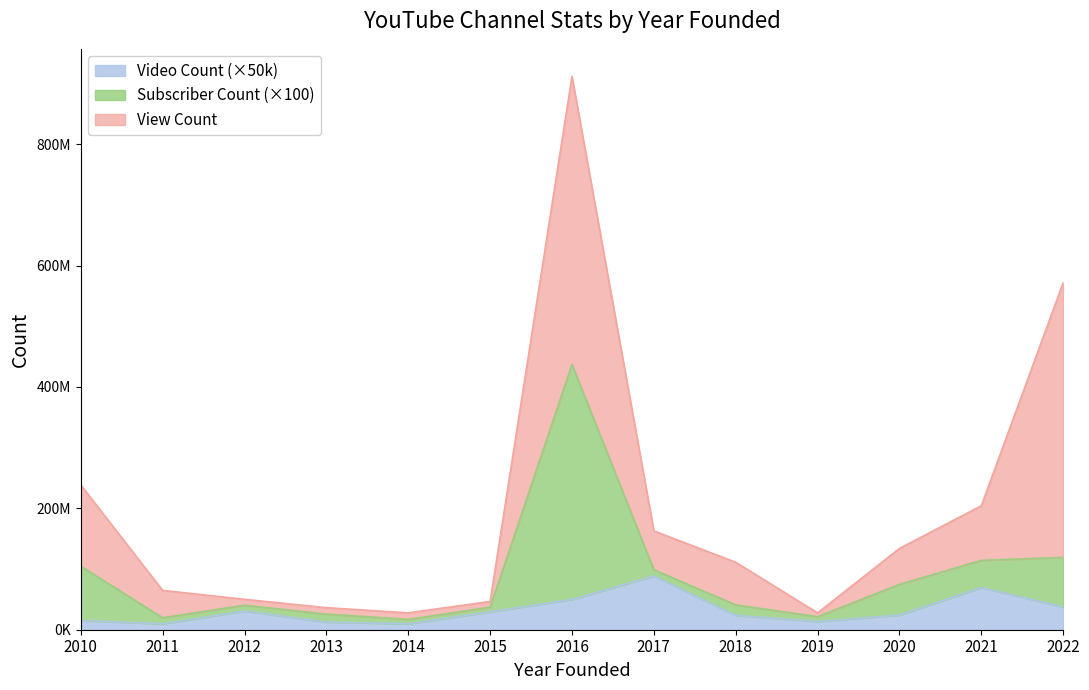

What is the approximate value of Video Count at 2010?

305